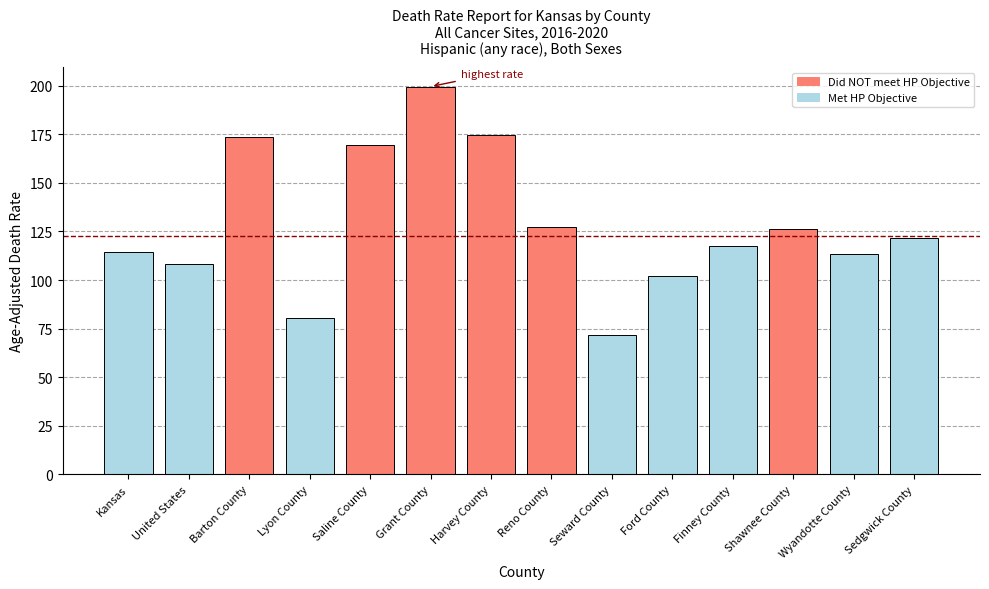

How many values exceed 121?

7